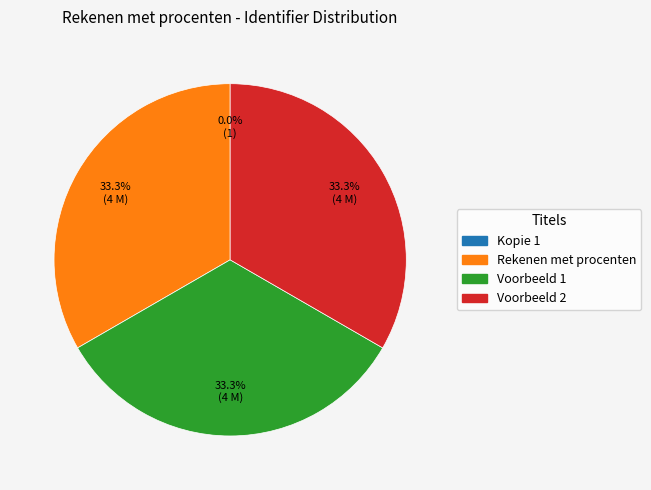

Is the sum of Voorbeeld 1 and Voorbeeld 2 greater than half?

Yes